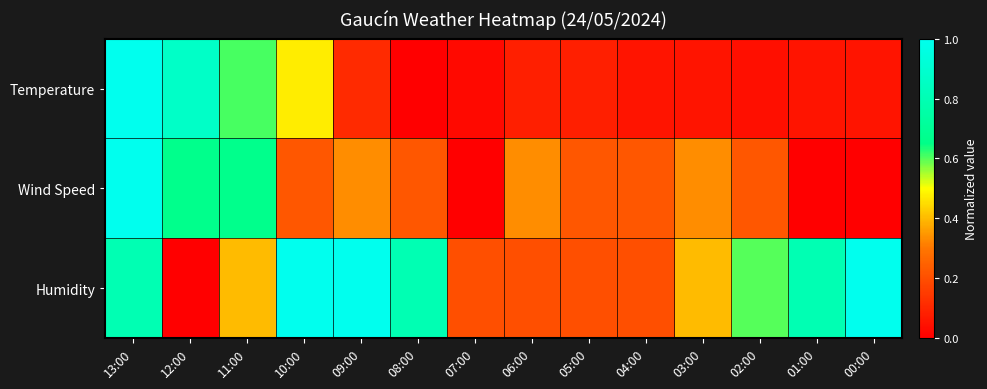

Between 05:00 and 13:00, which is larger?

13:00